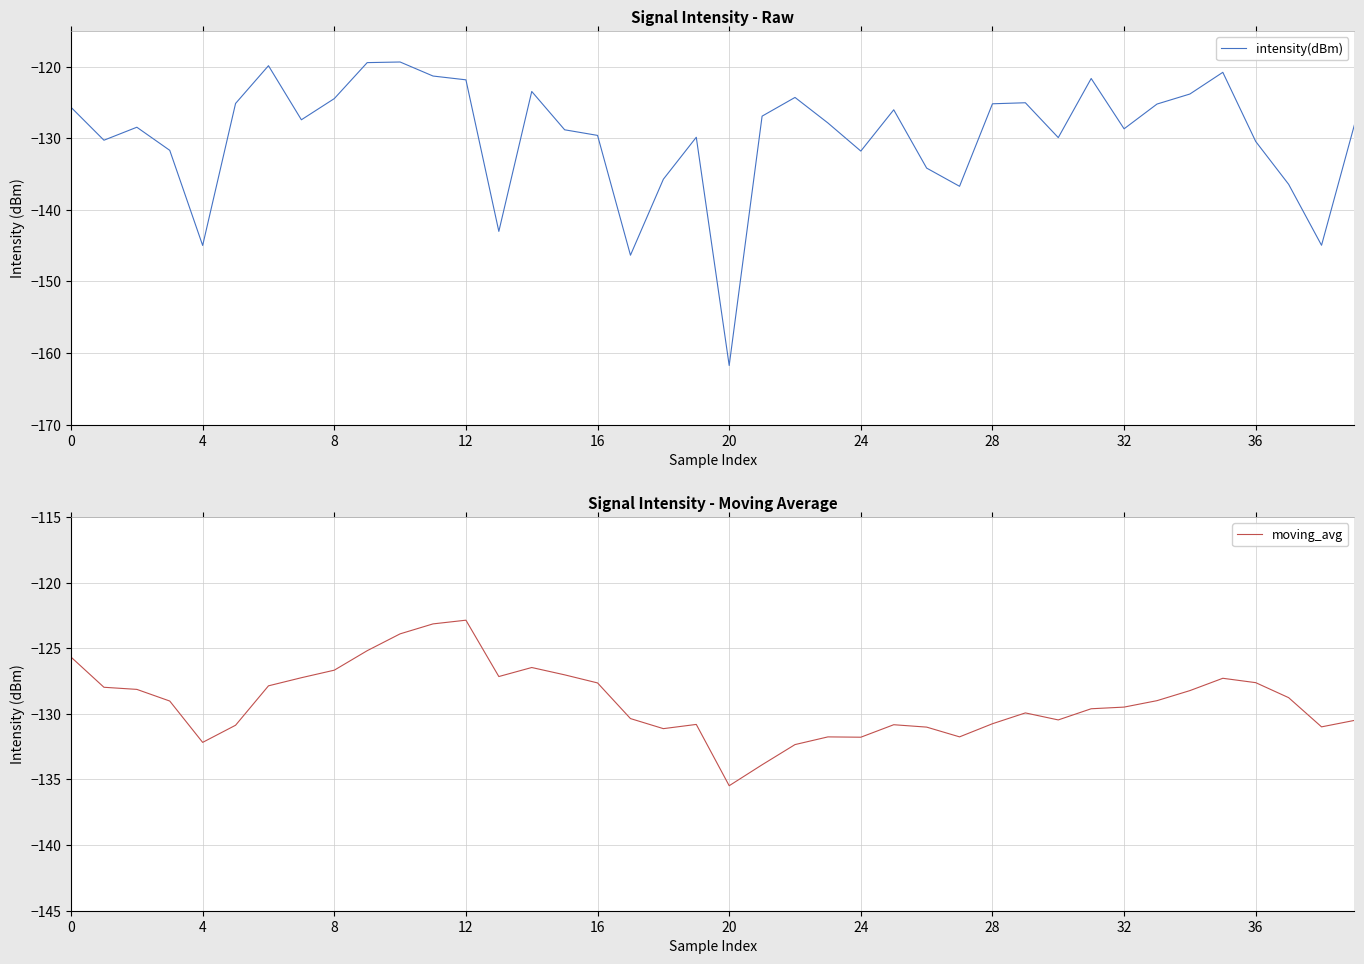

True or false: moving_avg and intensity(dBm) cross at least once.

True